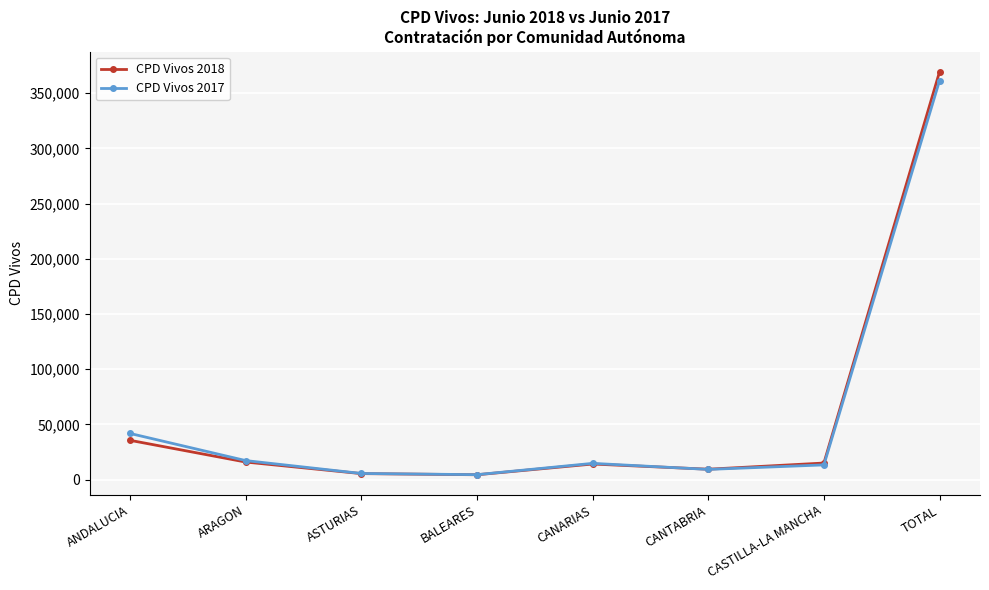

Where is CPD Vivos 2018 nearest to the value 186841?

ANDALUCIA